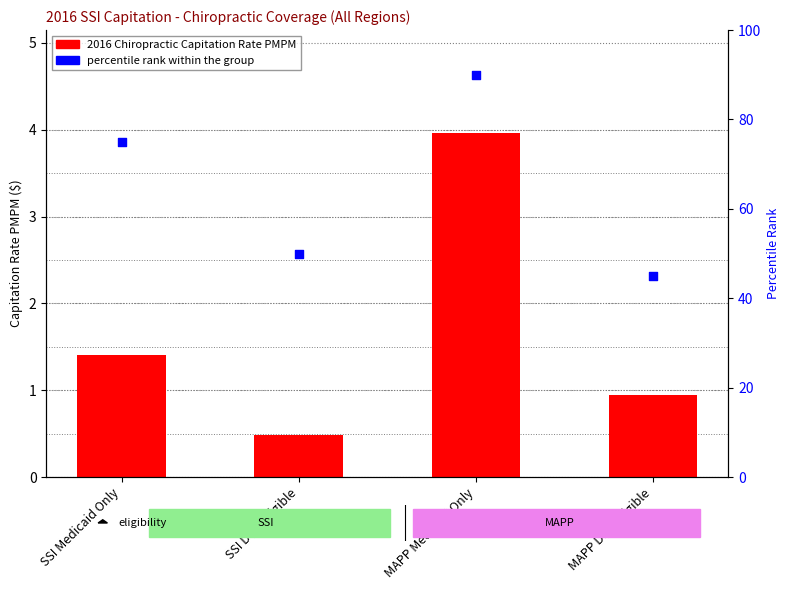

Which series has the largest Y range (max minus min)?

percentile rank within the group